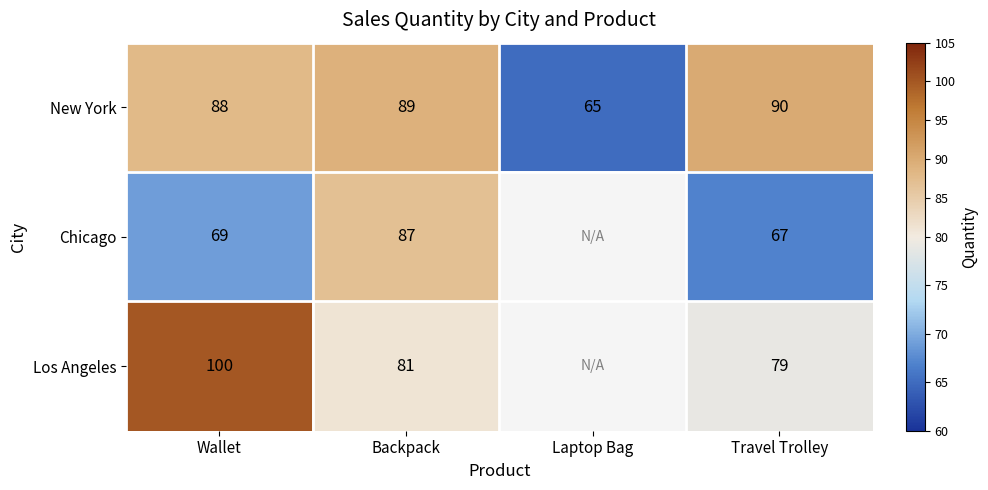

At how many categories does at least one series exceed 71?

3